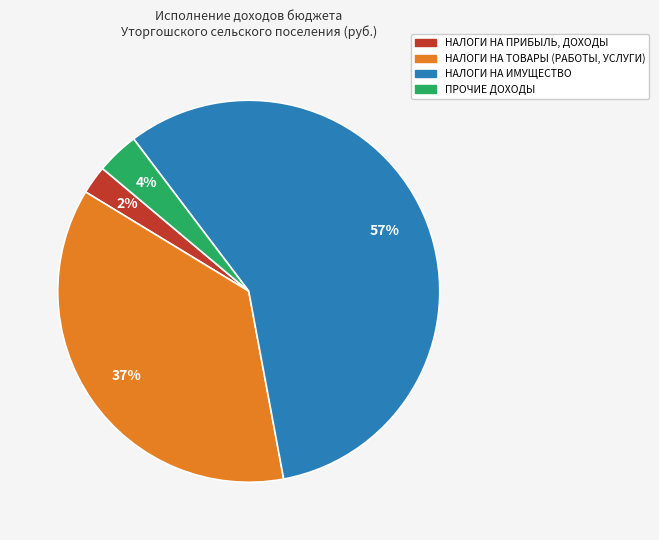

Is there a majority slice in this chart?

Yes